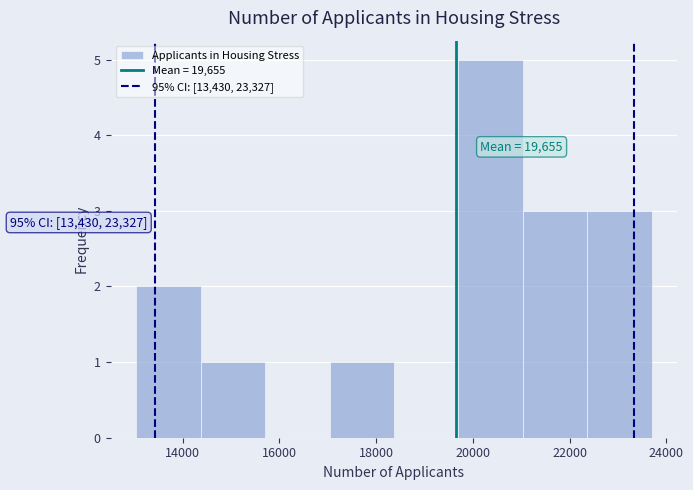

Over which range of the x-axis is the bar tallest?

19600 to 21000